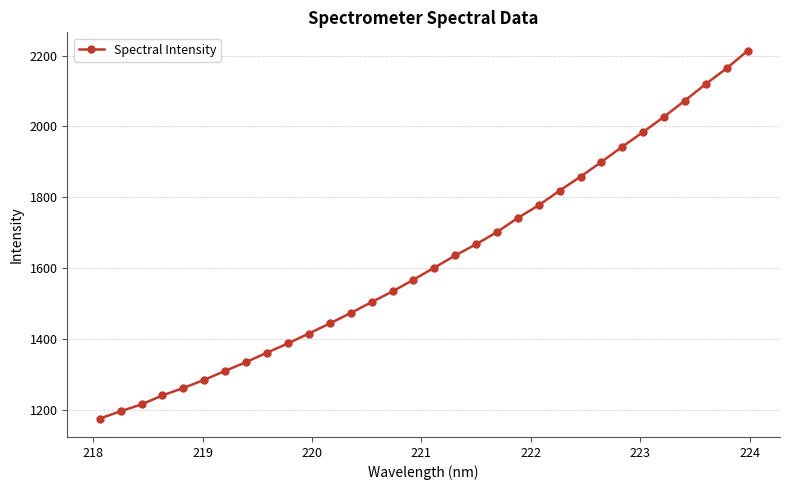

What is the sum of all values?

51920.7